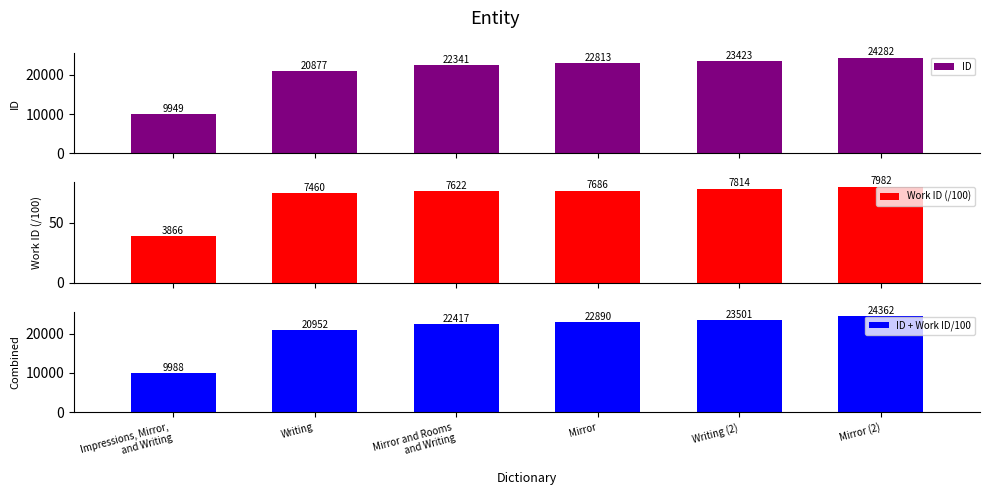

What is the difference between the highest and lowest values at Writing?

20877.0